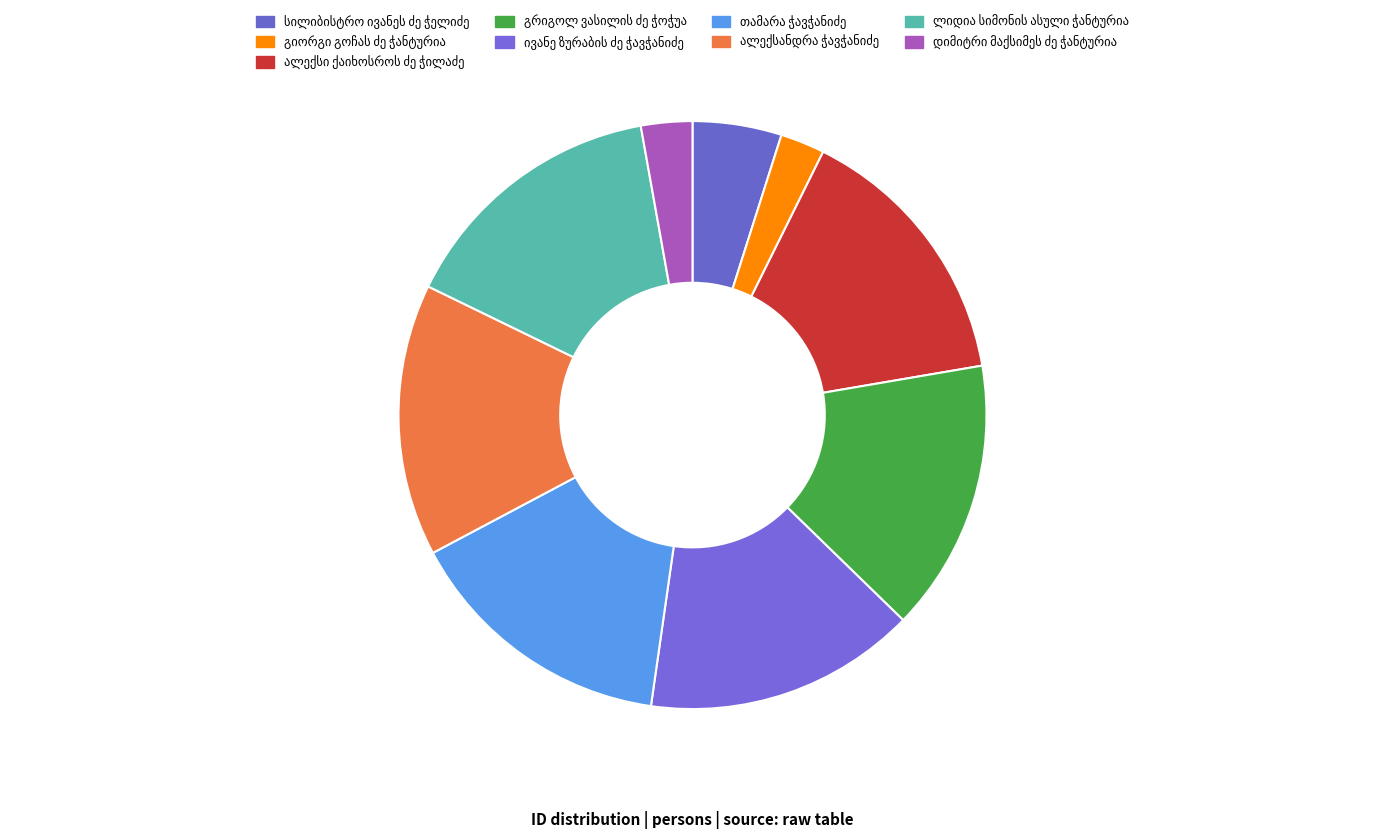

To the nearest percent, what is the difference between the დიმიტრი მაქსიმეს ძე ჭანტურია and გრიგოლ ვასილის ძე ჭოჭუა slice percentages?

12%